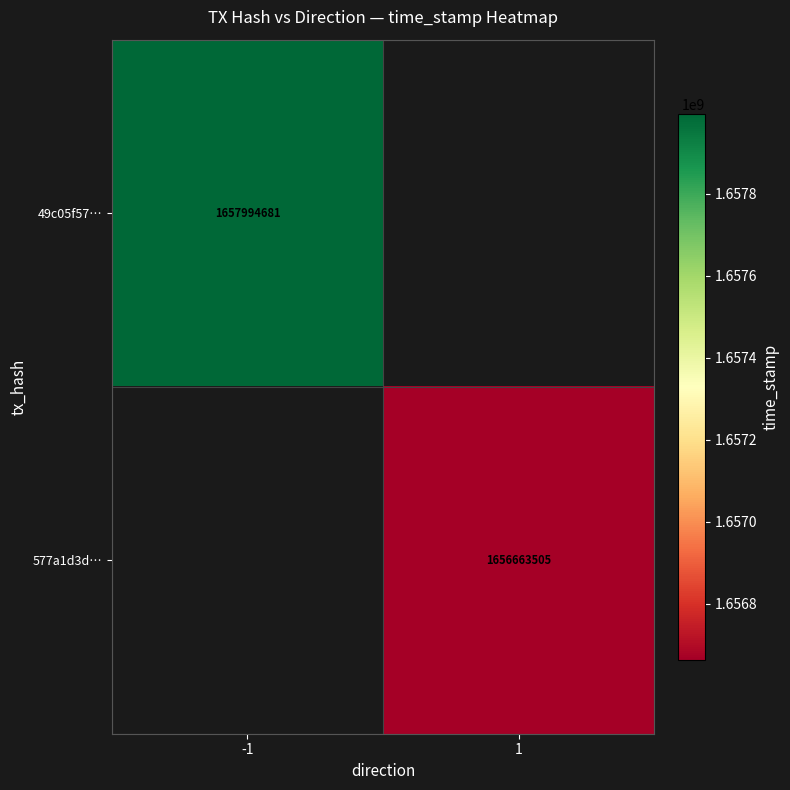

True or false: 49c05f57… has a value of 1657994681 at -1.

True